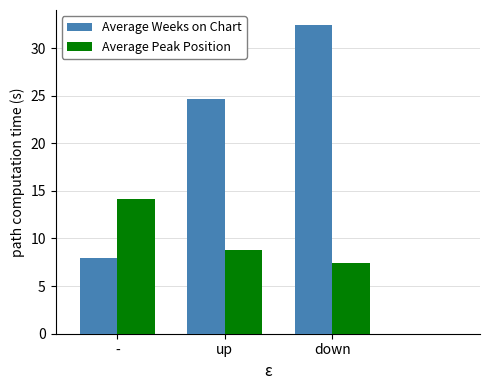

What position from the right is -?

3